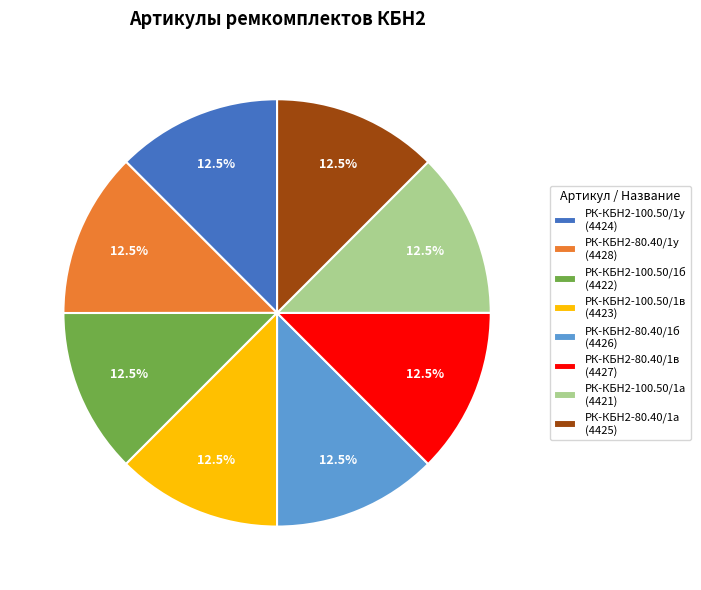

Does РК-КБН2-100.50/1в (4423) represent more than half of the total?

No